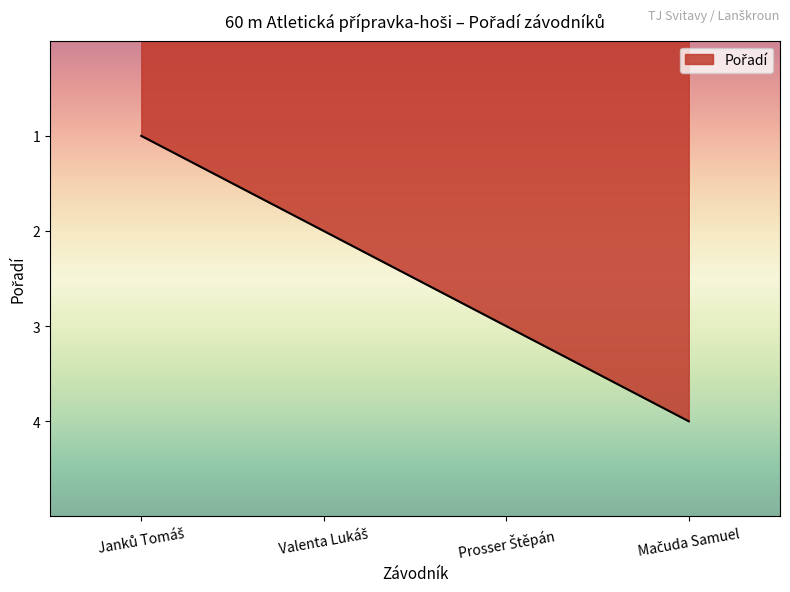

What is the sum of all values?

10